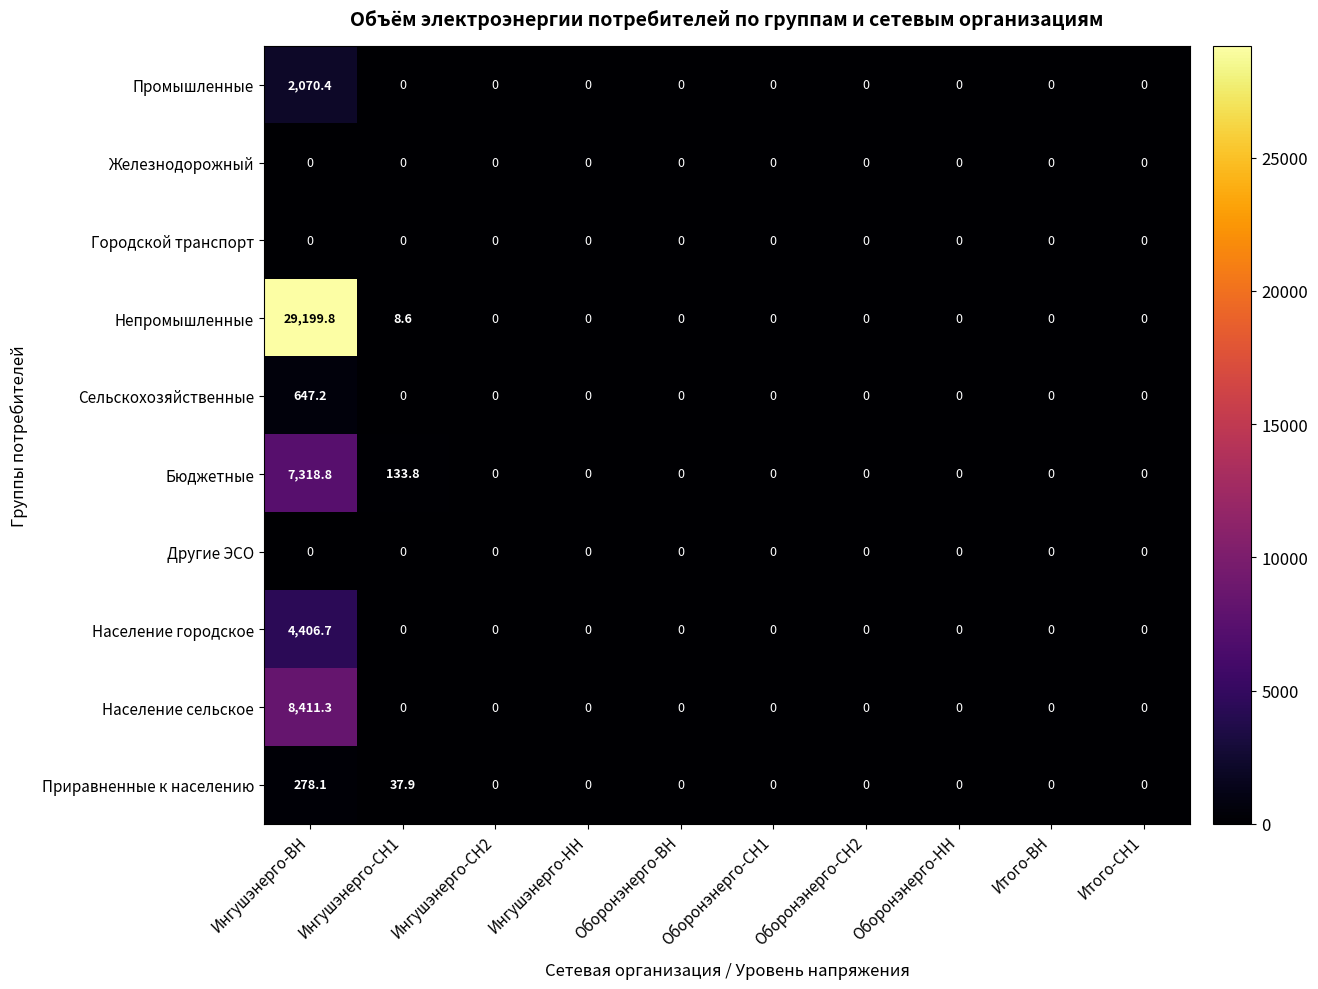

Which series has the widest spread of values?

Непромышленные